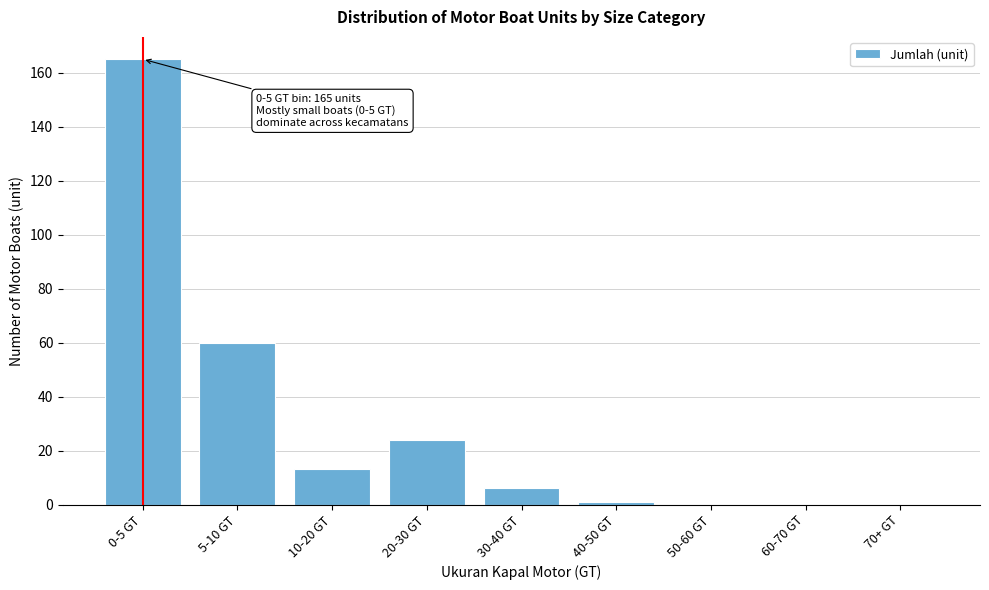

Reading left to right, list all the values displayed in this chart.

0-5 GT=165	5-10 GT=60	10-20 GT=13	20-30 GT=24	30-40 GT=6	40-50 GT=1	50-60 GT=0	60-70 GT=0	70+ GT=0